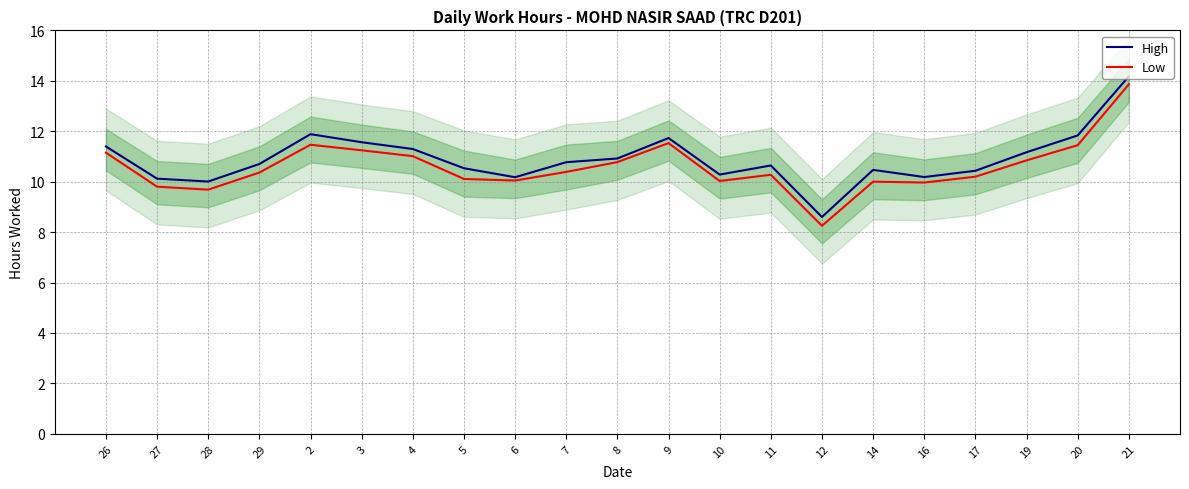

At which category does the chart reach its minimum across all series?

12